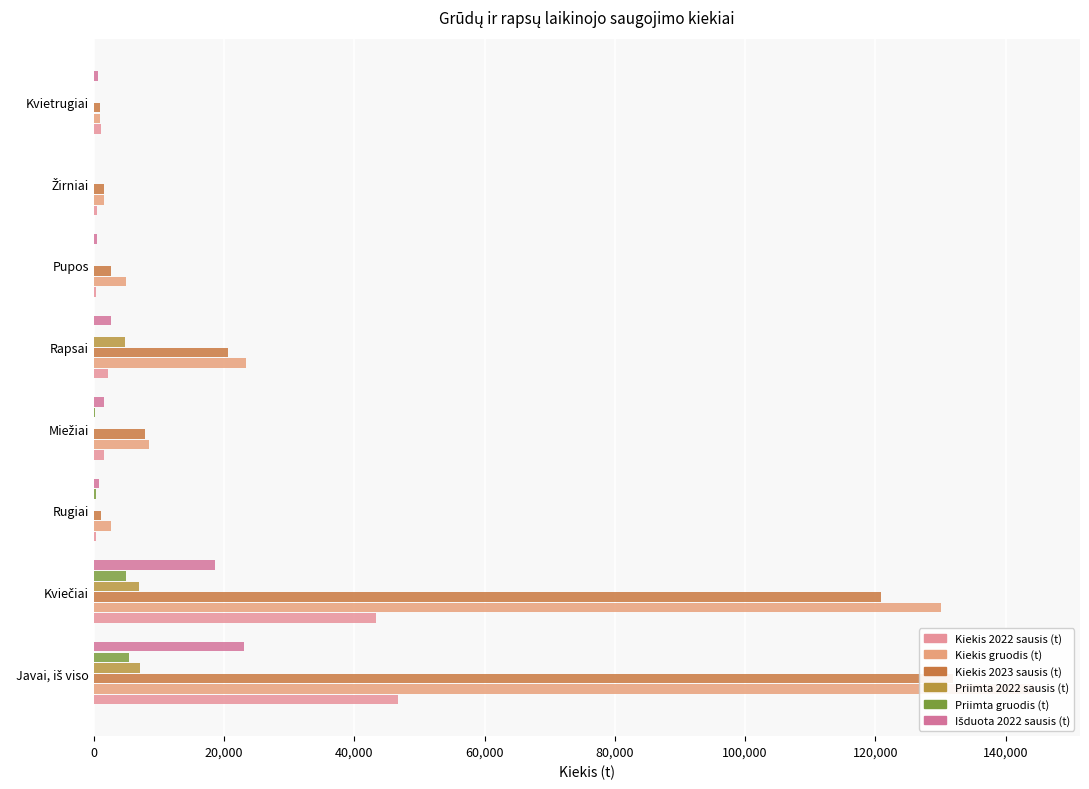

How many distinct data groups are displayed?

6